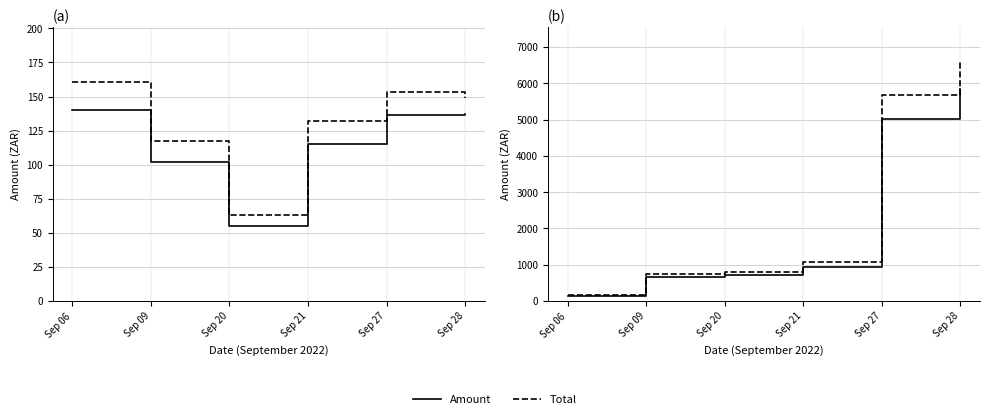

True or false: Total and Amount intersect in this chart.

False